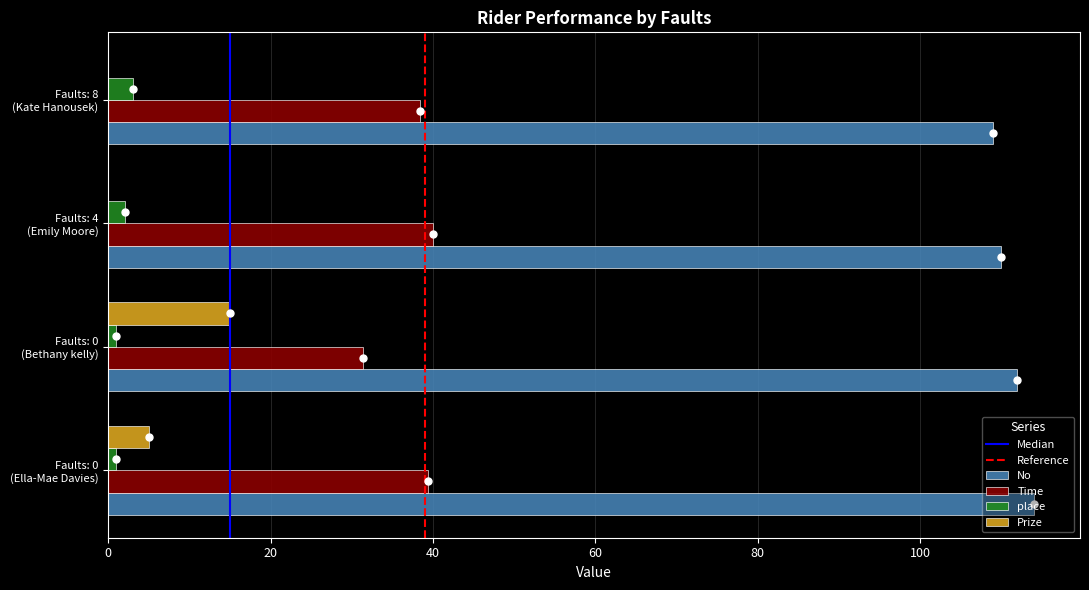

Which series has the largest total across all categories?

No